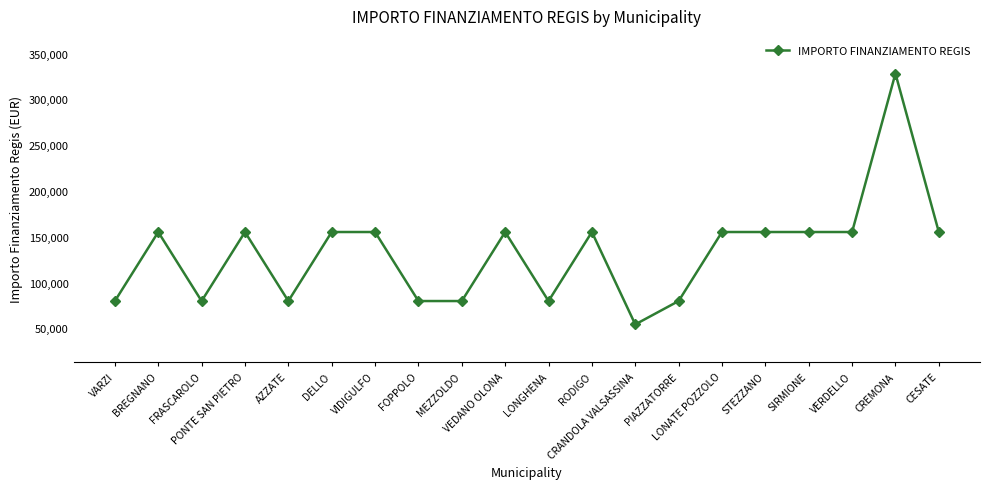

Count the number of categories in the chart.

20